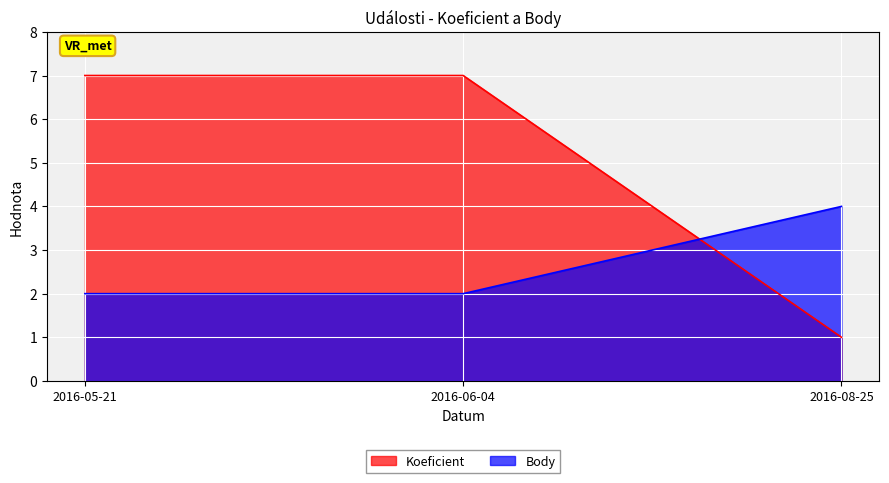

The Body series shows 2 at 2016-08-25. True or false?

False